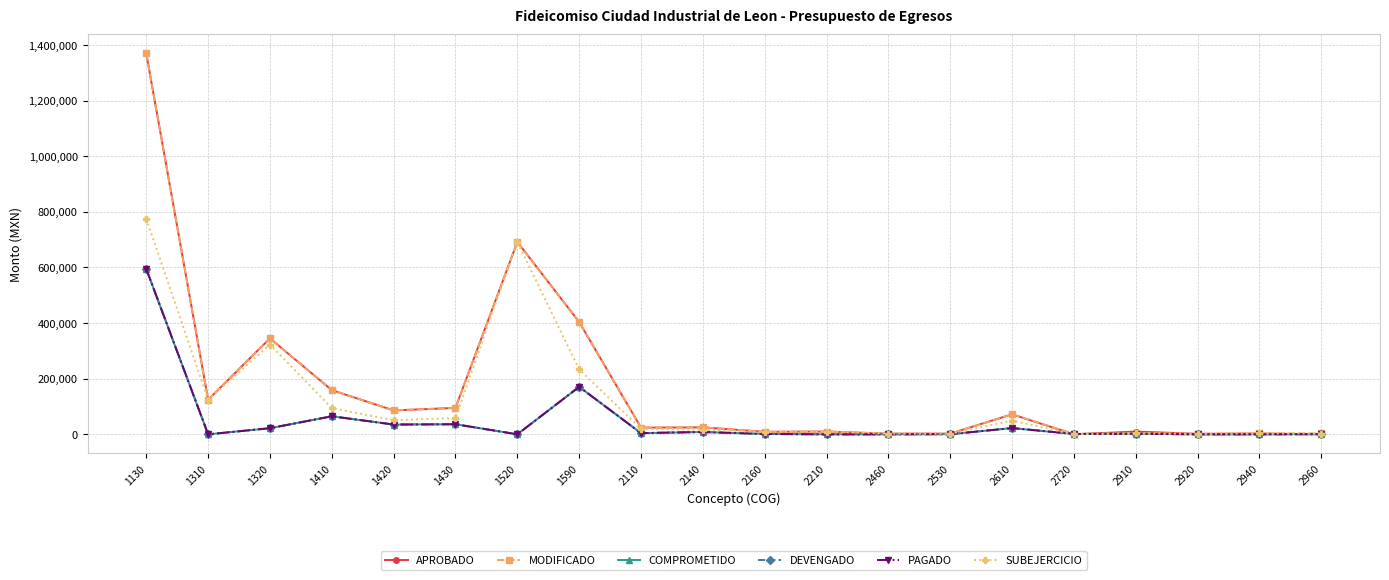

What is the spread (max minus min) of values at 1130?

775217.2